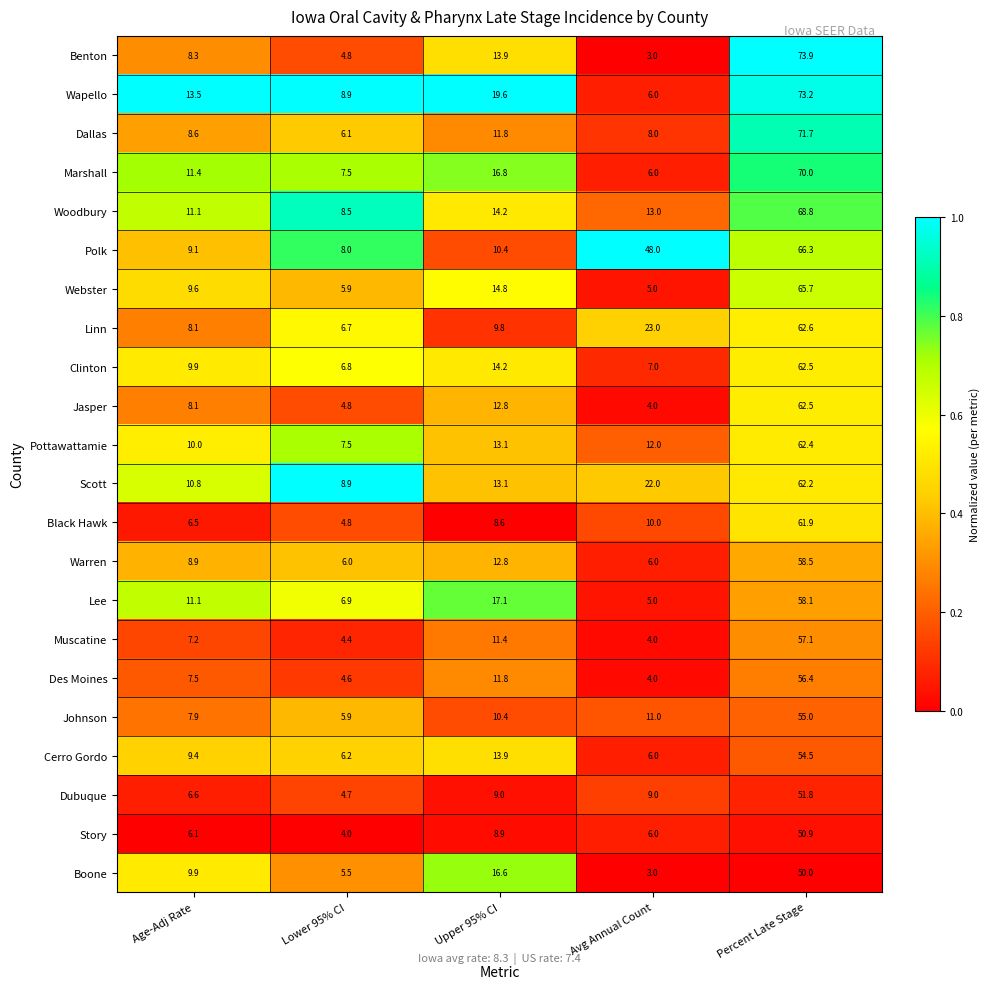

Which series has the widest spread of values?

Benton